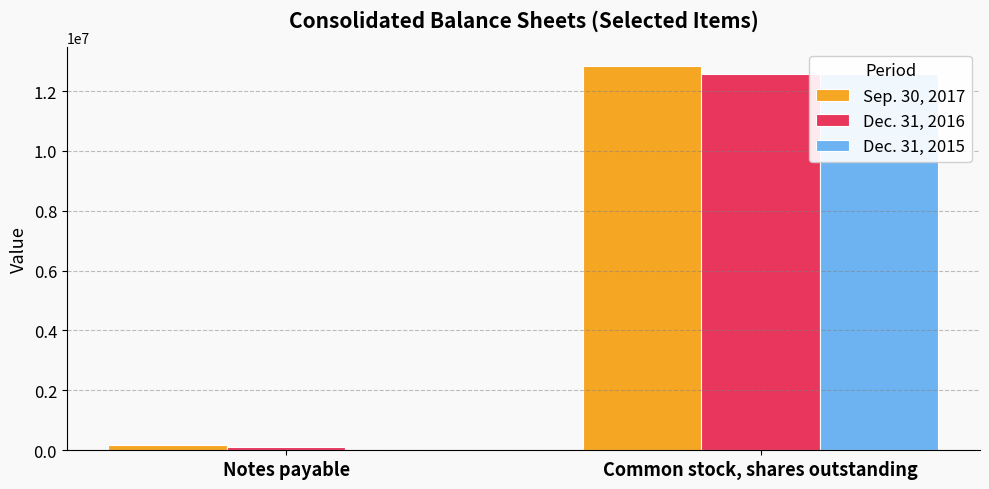

True or false: Sep. 30, 2017 has a value of 12825393 at Common stock, shares outstanding.

True